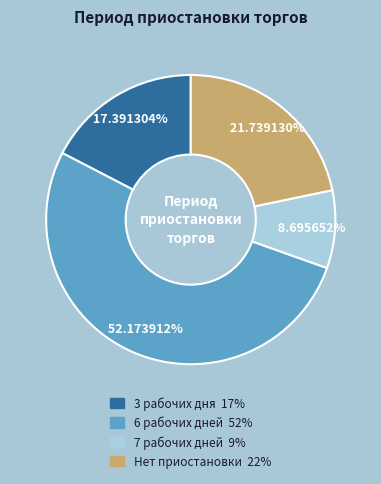

Is there a majority slice in this chart?

Yes